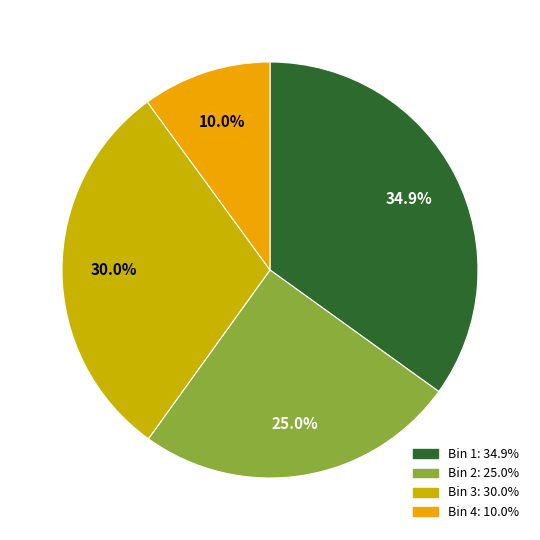

How many slices are in this pie chart?

4